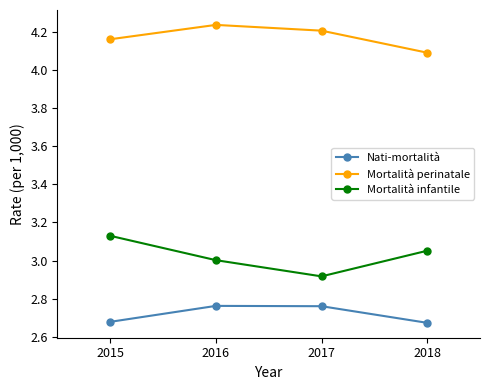

How many Nati-mortalità values are between 2 and 3?

4